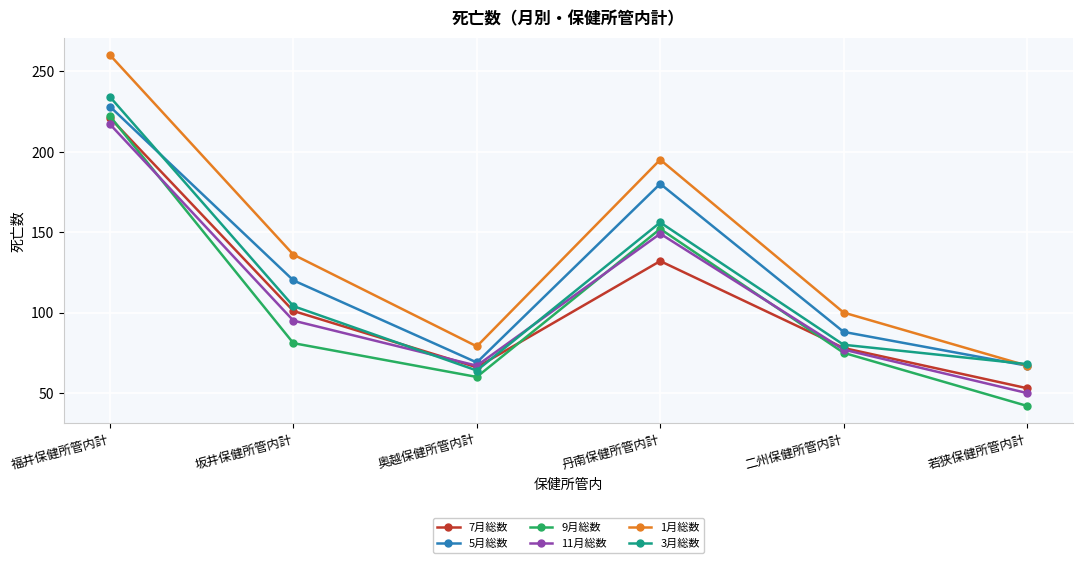

The 3月総数 series shows 36 at 奥越保健所管内計. True or false?

False